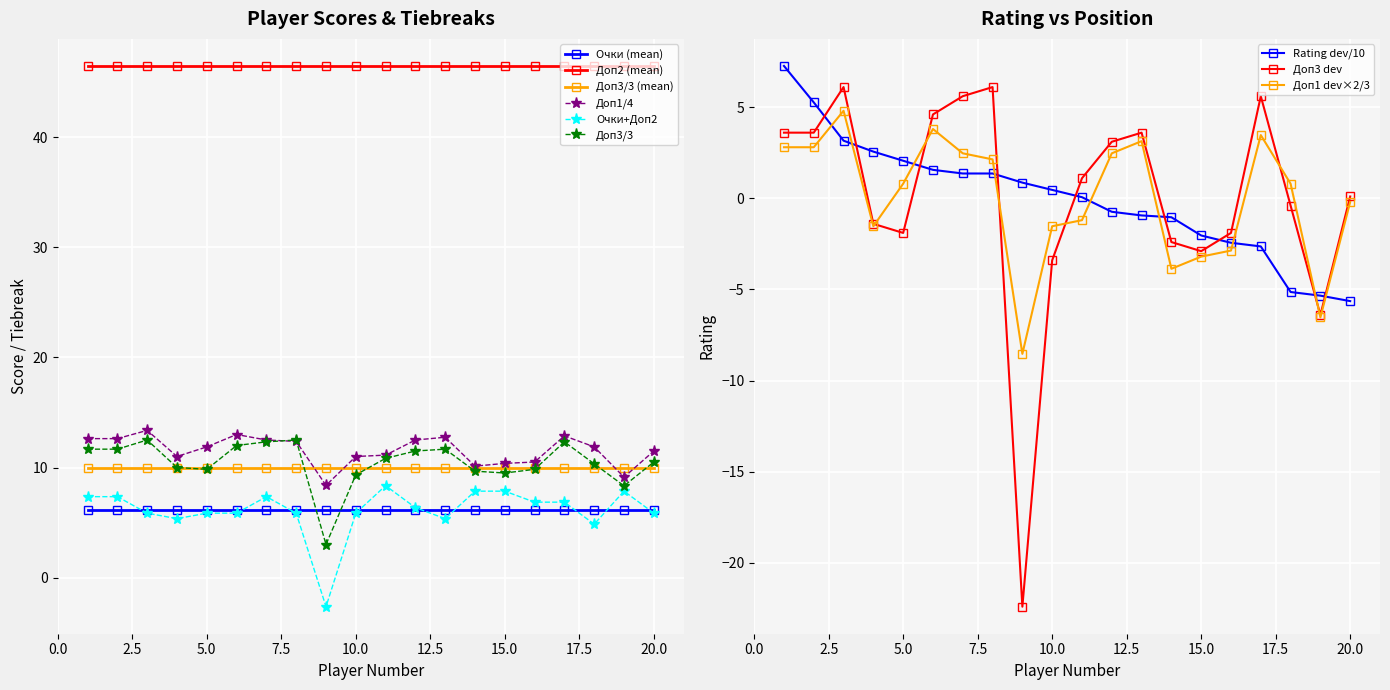

At which label does Доп3 first exceed 10?

1